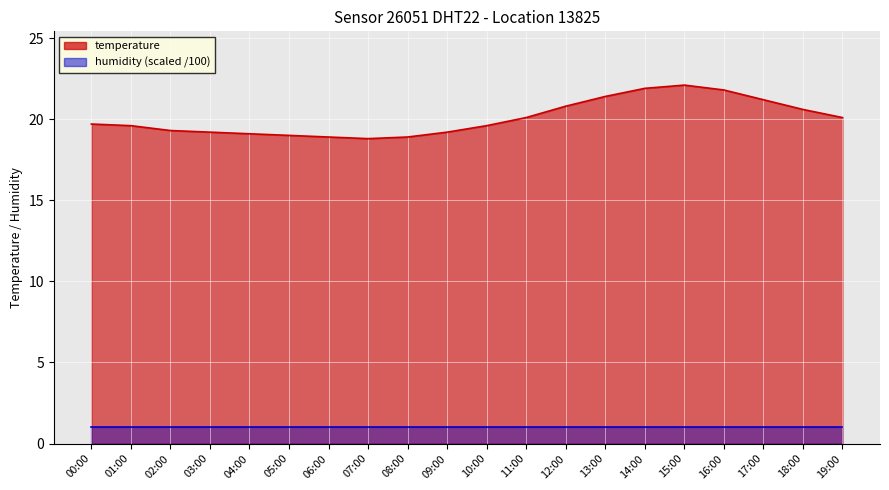

Between 06:00 and 02:00, which is larger?

02:00